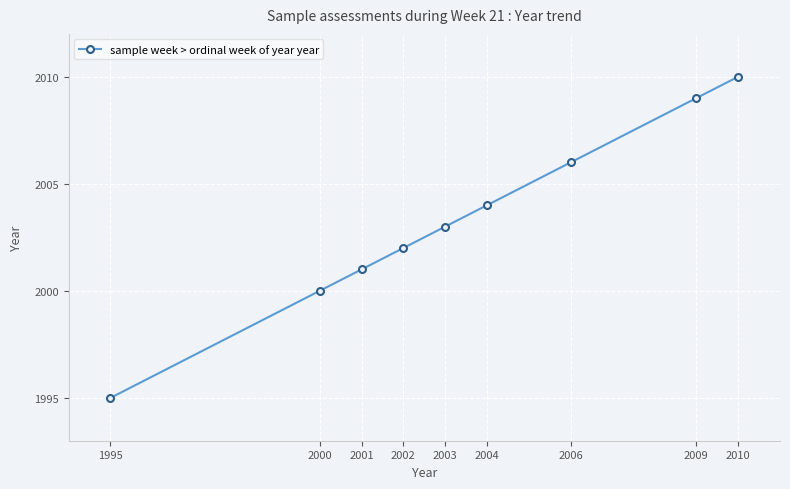

Reading right to left, what are all the values shown in this chart?

2010	2009	2006	2004	2003	2002	2001	2000	1995